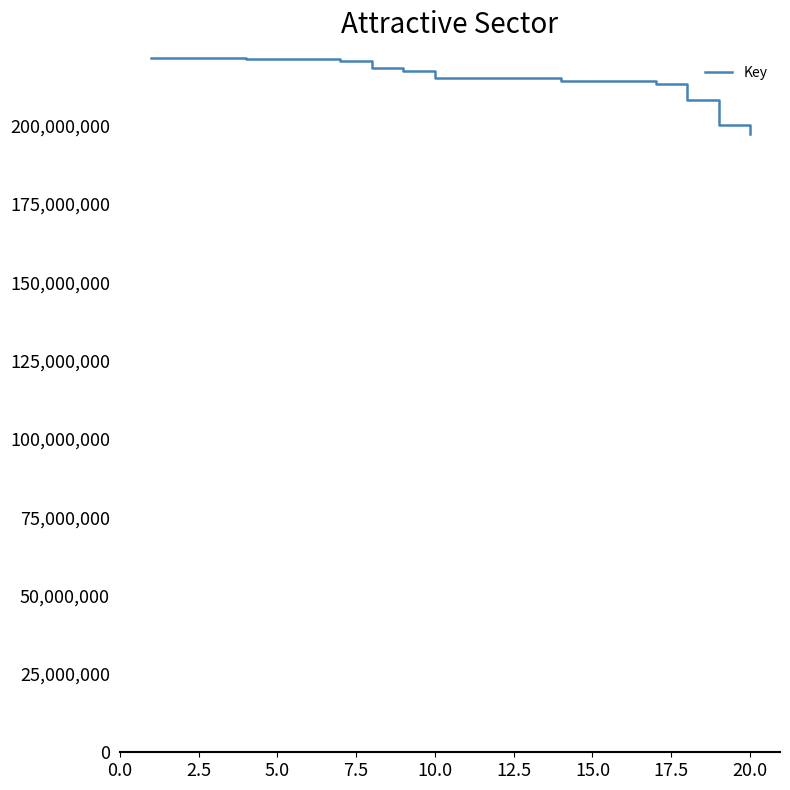

What is the difference between the maximum and minimum values?

24252072